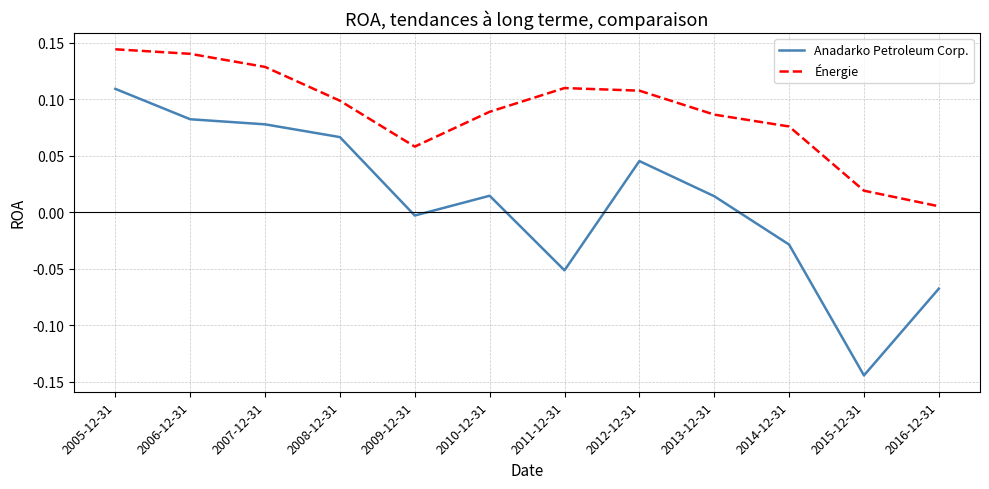

Is the value of Énergie at 2015-12-31 greater than the value of Anadarko Petroleum Corp. at 2015-12-31?

Yes